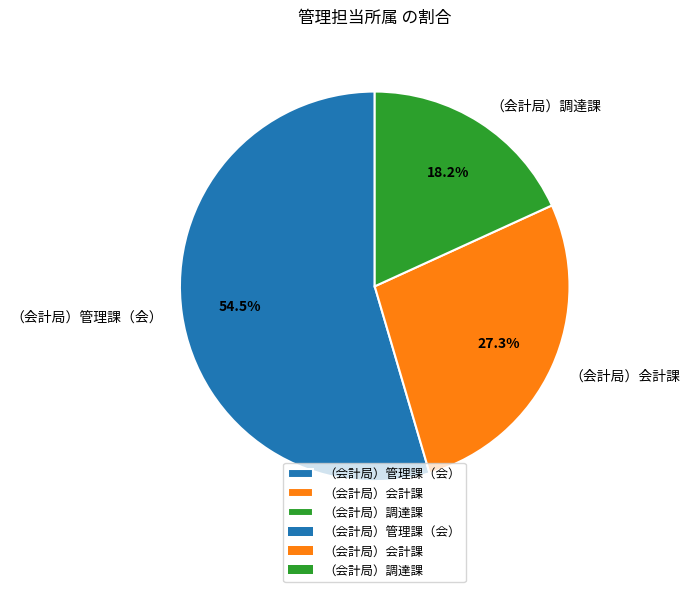

Is it true that （会計局）会計課 is 27% of the pie?

True